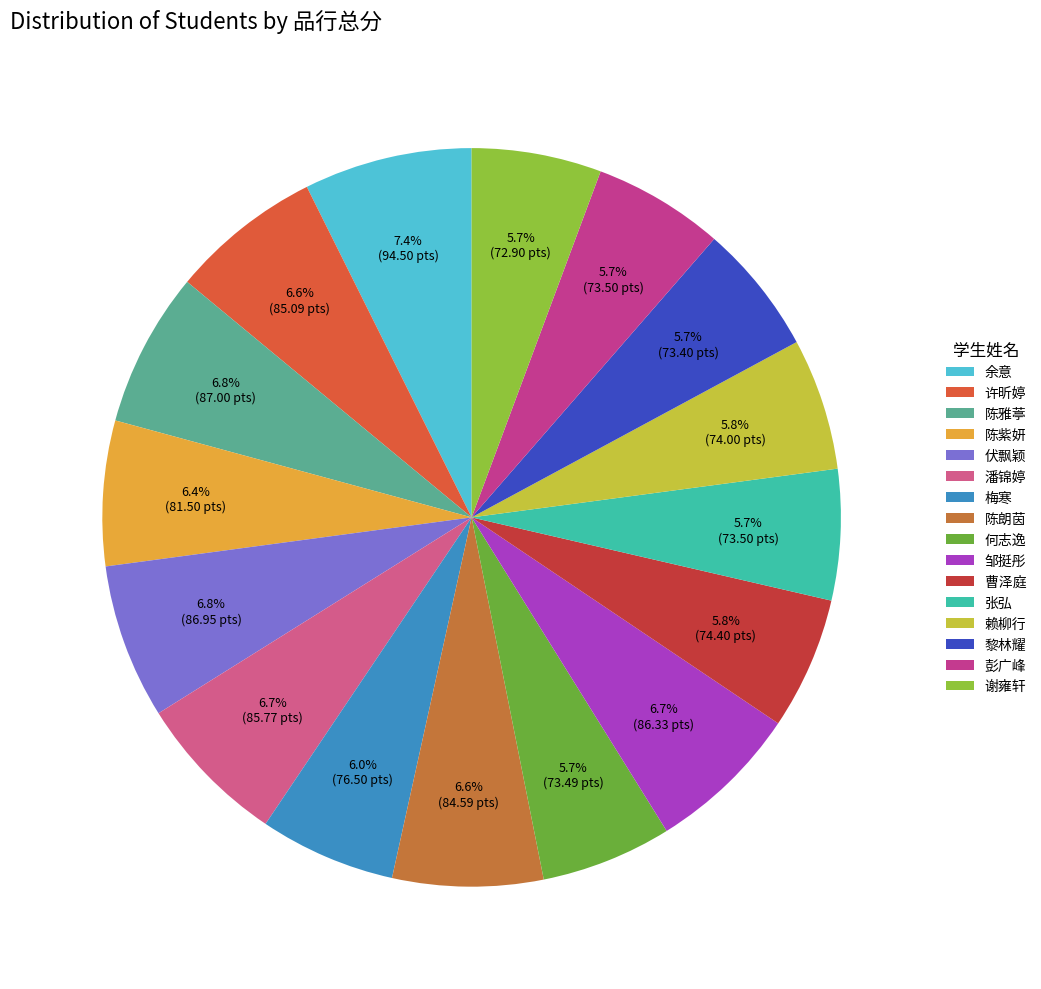

Which category has the biggest portion of the pie?

余意